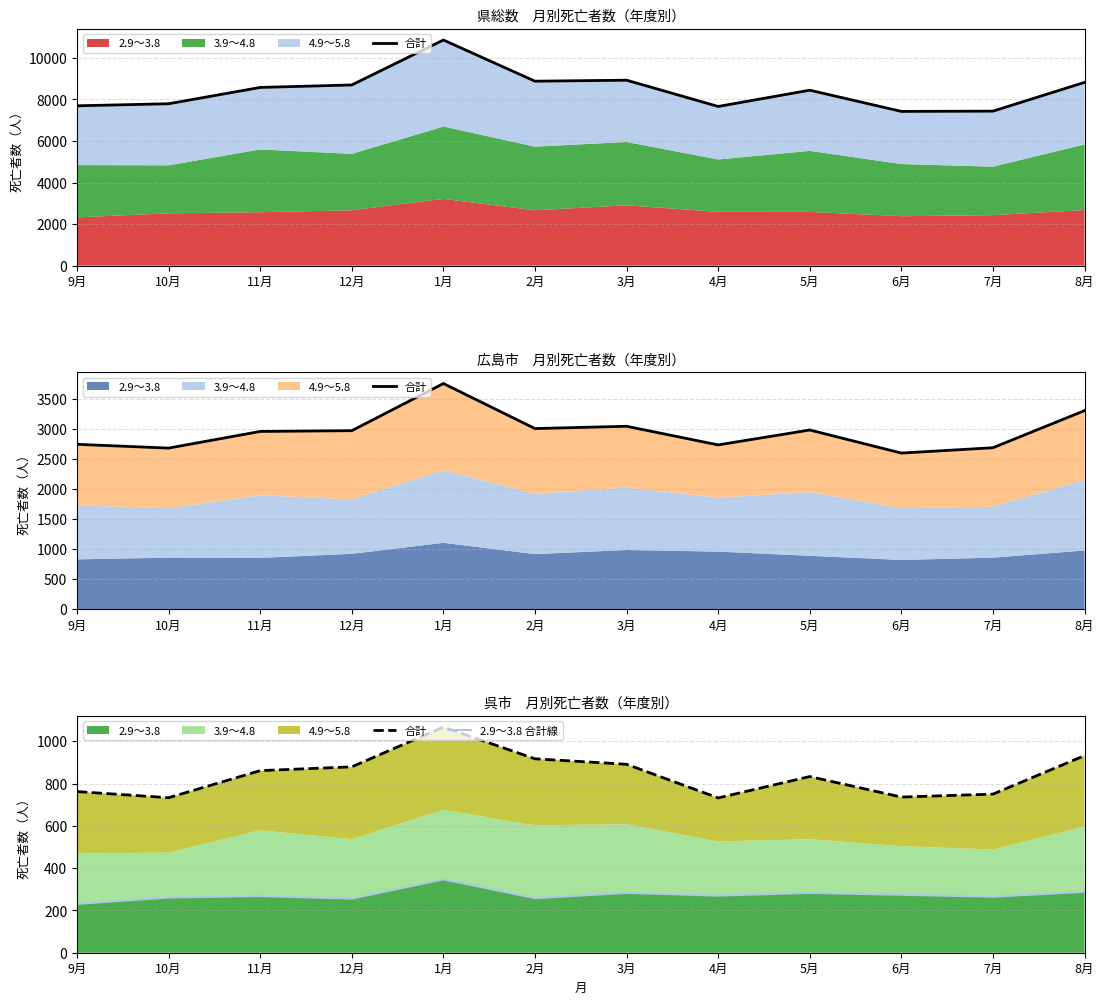

True or false: 2.9～3.8 合計線 and 合計 cross at least once.

False